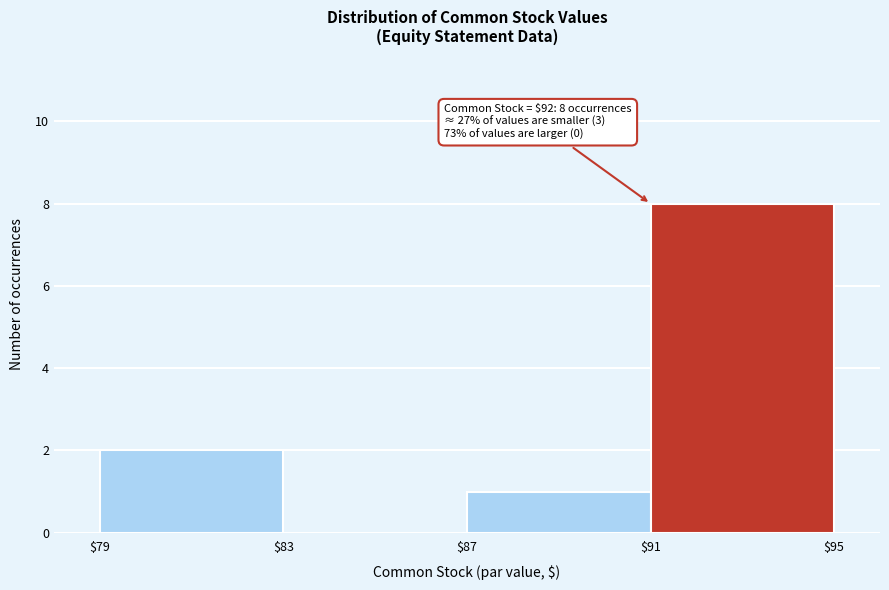

Over which range of the x-axis is the bar tallest?

$91 to $95